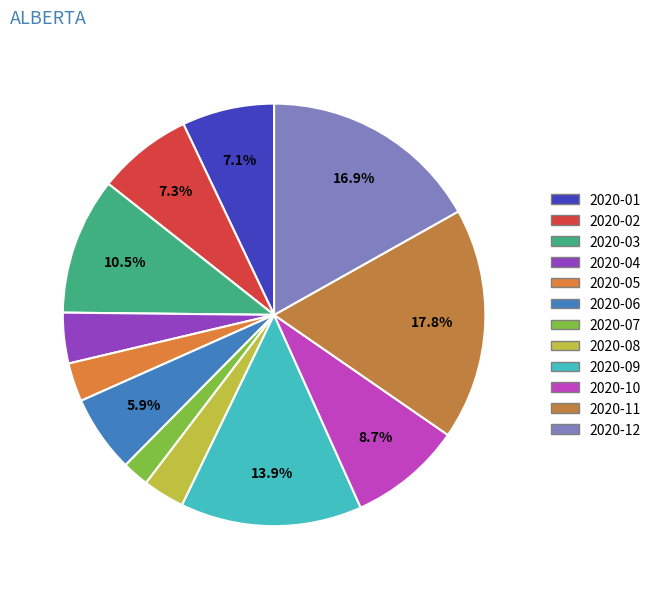

What is the change in value from 2020-02 to 2020-10?

+6